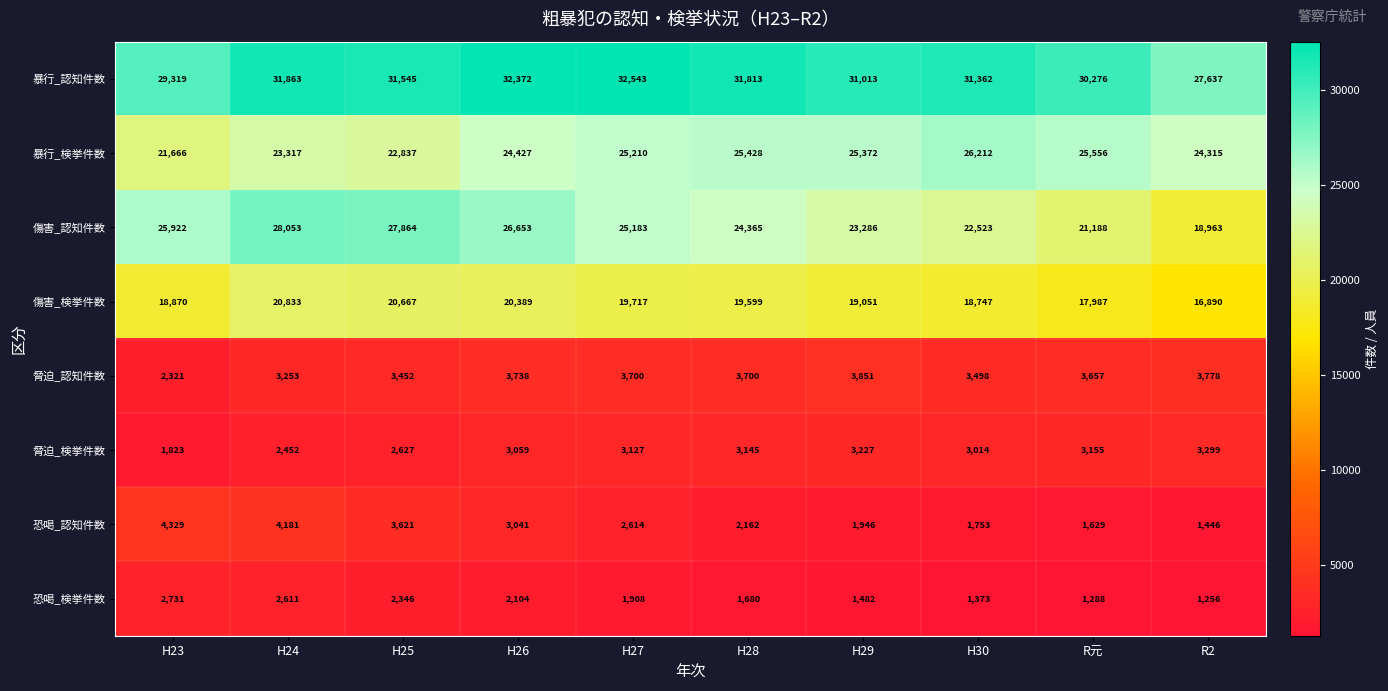

Is it true that 恐喝_検挙件数 equals 1482 at H29?

True